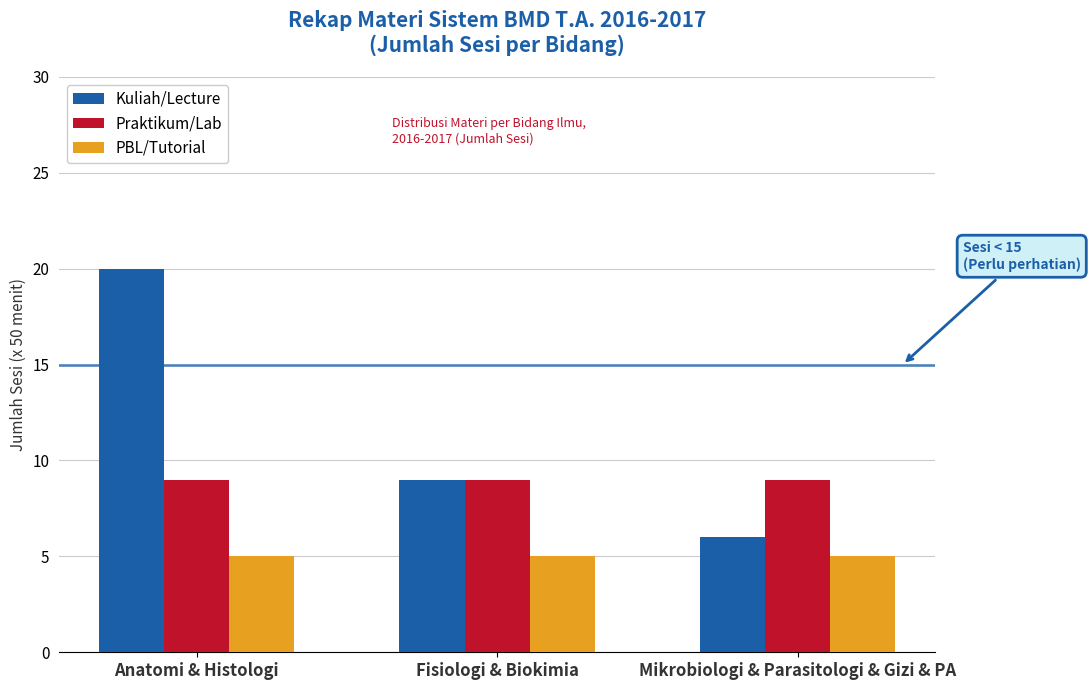

What are all the series names shown in the legend?

Kuliah/Lecture, Praktikum/Lab, PBL/Tutorial